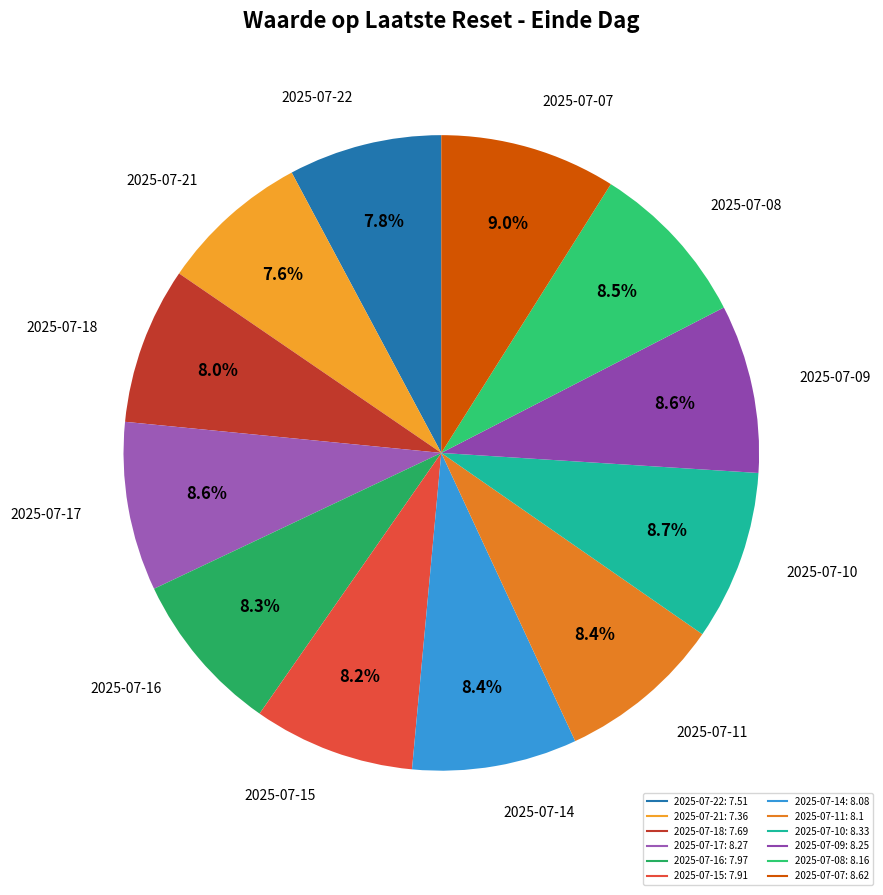

The 2025-07-15 slice represents 8% of the pie. True or false?

True